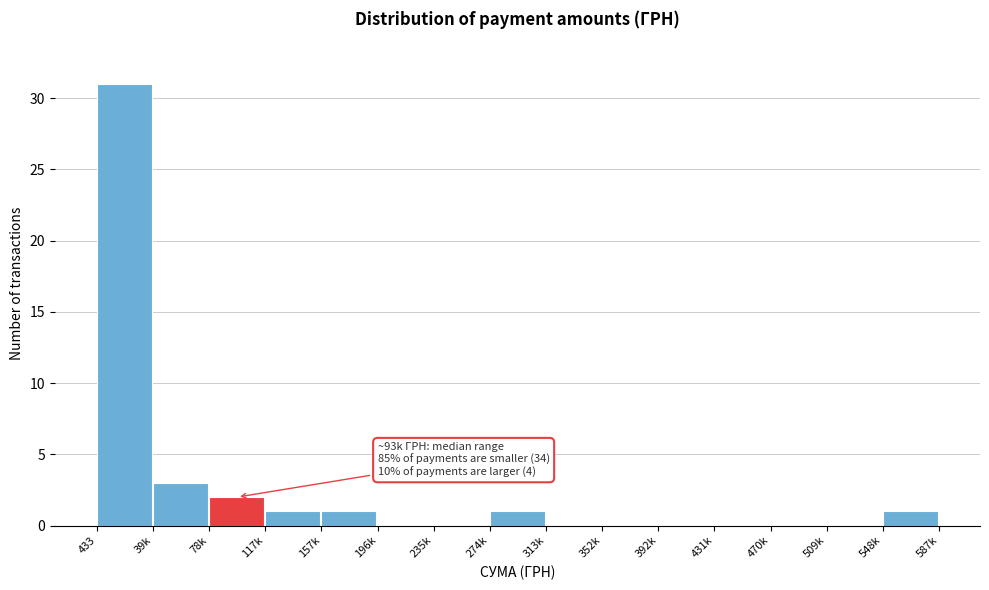

Reading left to right, transcribe all the data shown in this chart.

433=31	39k=3	78k=2	117k=1	157k=1	196k=0	235k=0	274k=1	313k=0	352k=0	392k=0	431k=0	470k=0	509k=0	548k=1